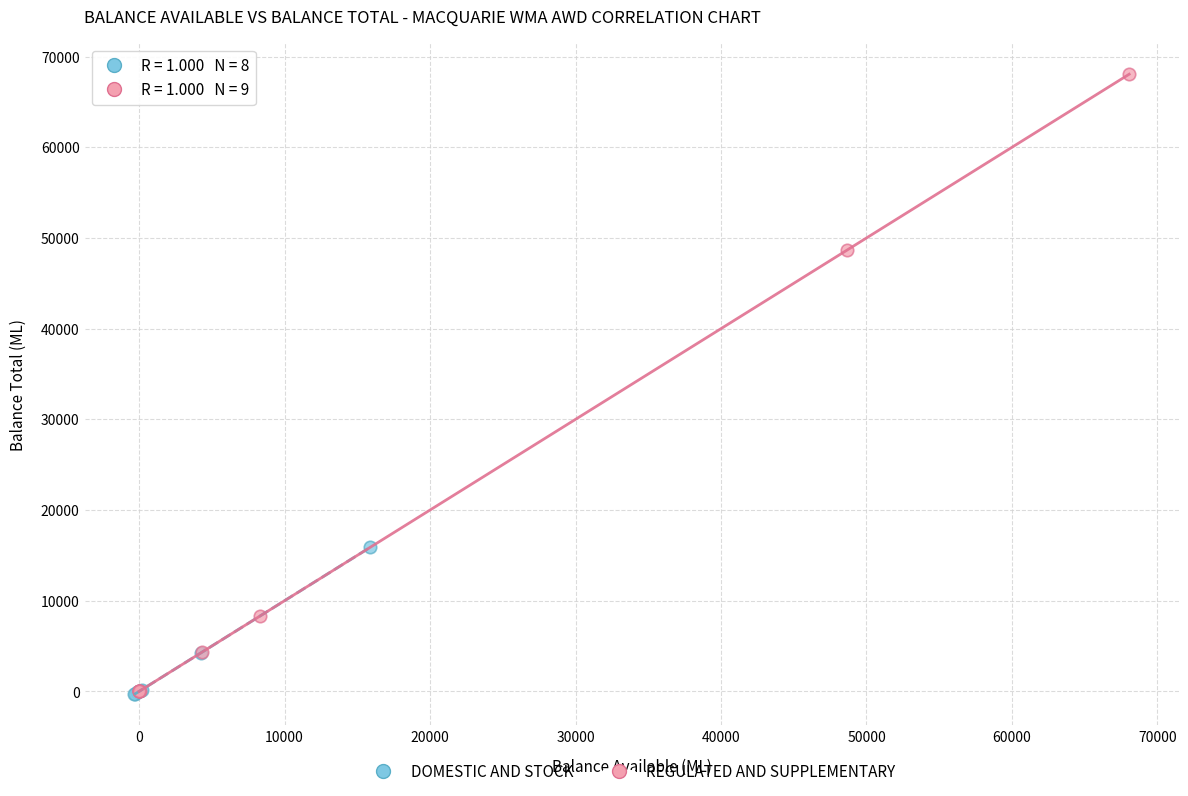

Which series has the largest Y range (max minus min)?

REGULATED AND SUPPLEMENTARY